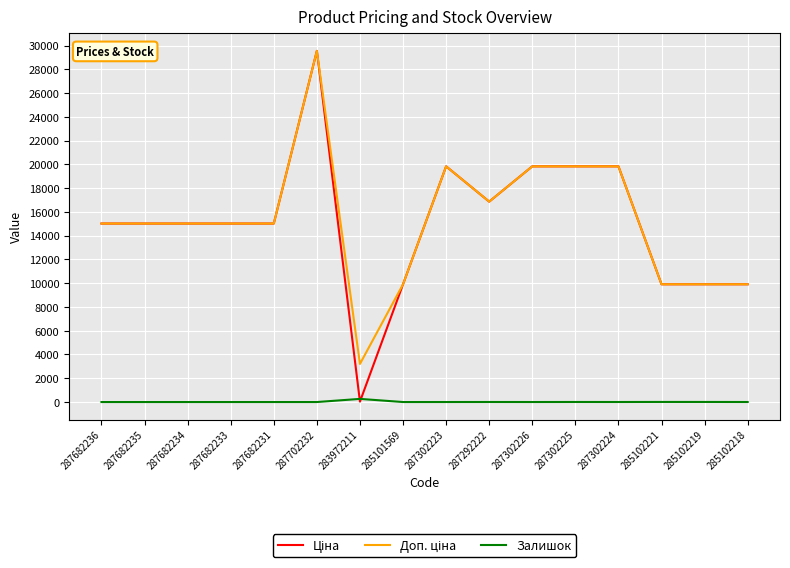

How many series are shown in this chart?

3